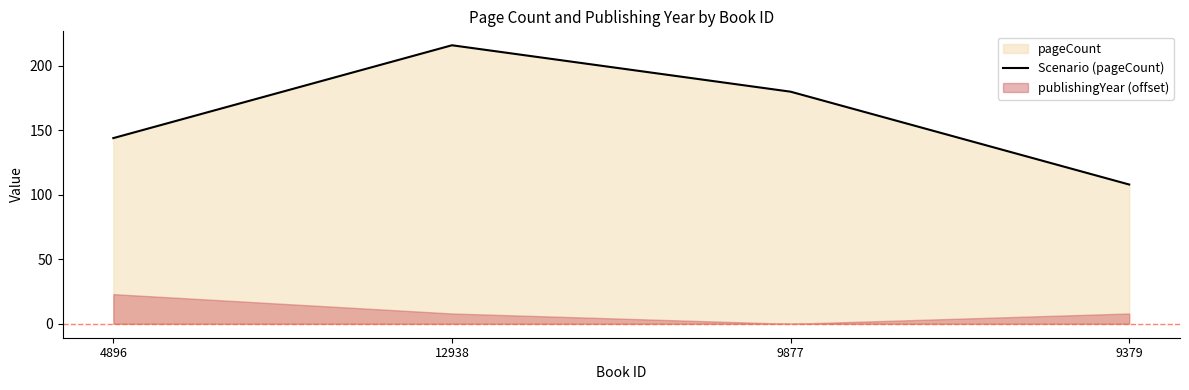

What position from the left is 9379?

4